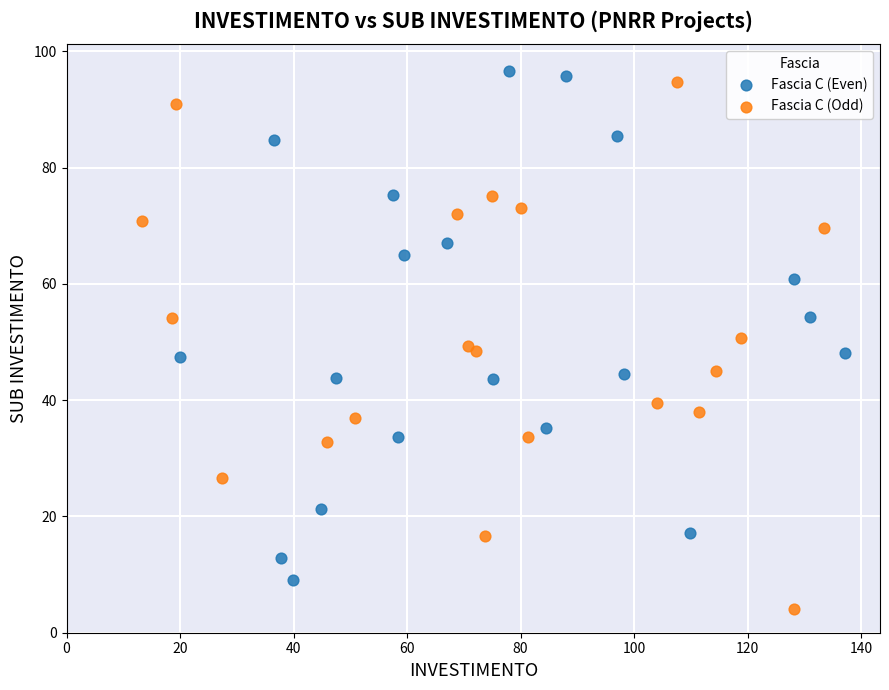

Which series reaches the minimum Y coordinate?

Fascia C (Odd)